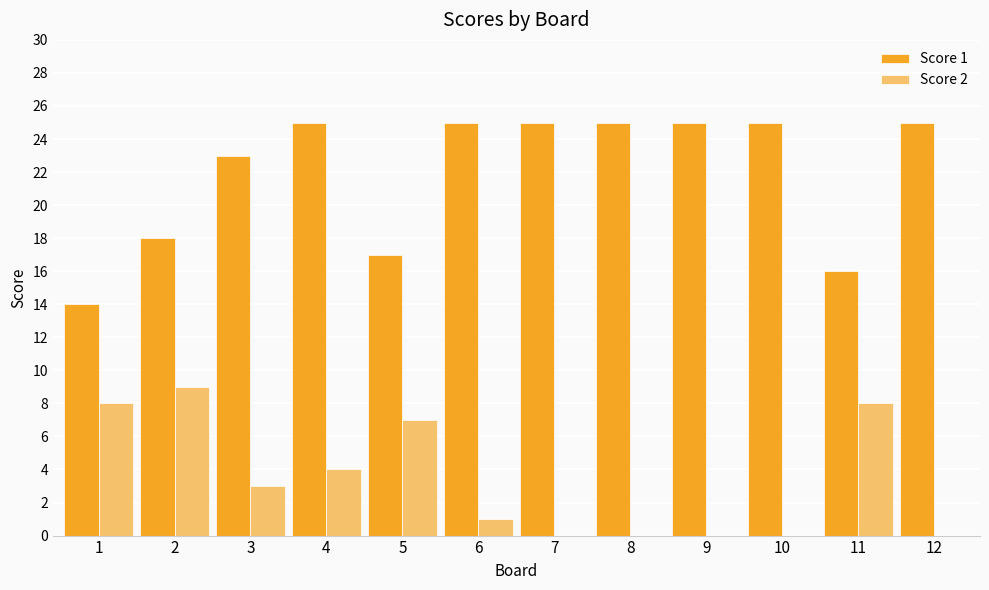

Count the number of data series in this chart.

2